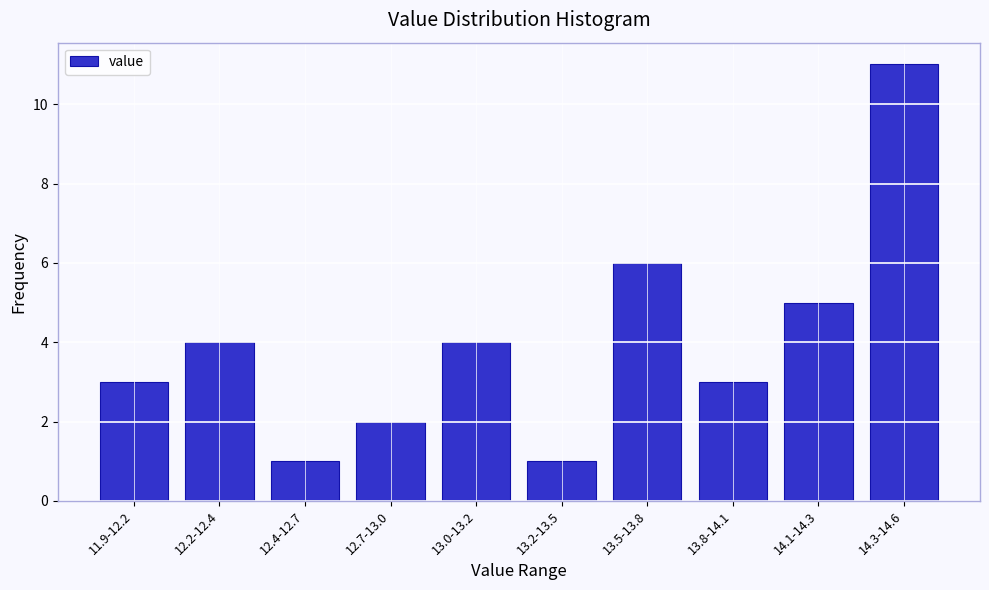

Reading left to right, what are all the values shown in this chart?

11.9-12.2=3	12.2-12.4=4	12.4-12.7=1	12.7-13.0=2	13.0-13.2=4	13.2-13.5=1	13.5-13.8=6	13.8-14.1=3	14.1-14.3=5	14.3-14.6=11